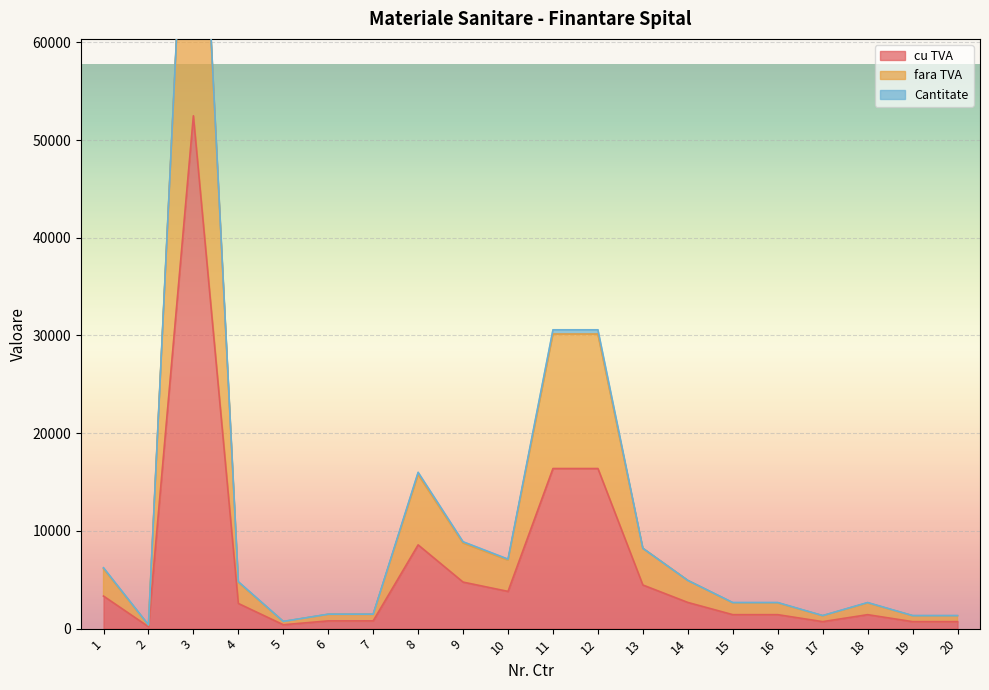

True or false: cu TVA and fara TVA intersect in this chart.

False